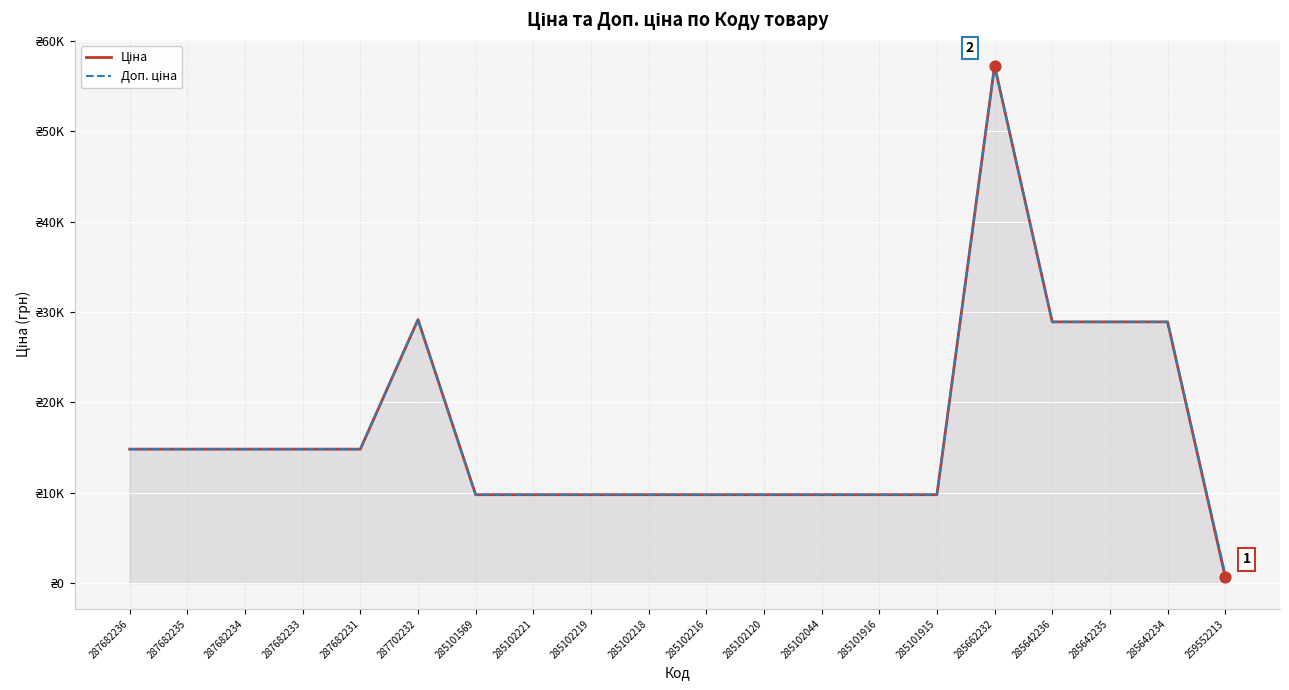

At how many categories does at least one series exceed 52280?

1